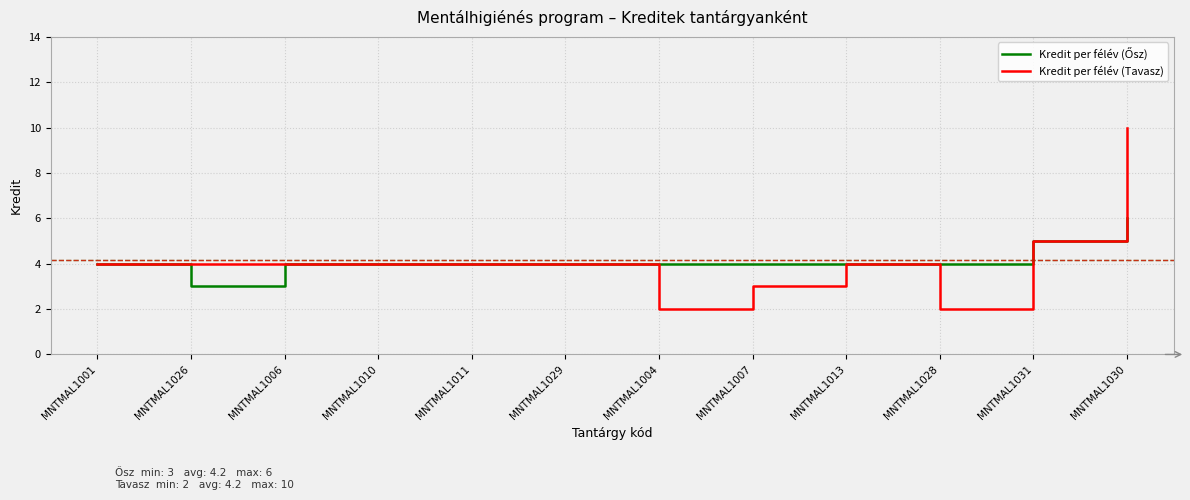

Count the number of categories in the chart.

12